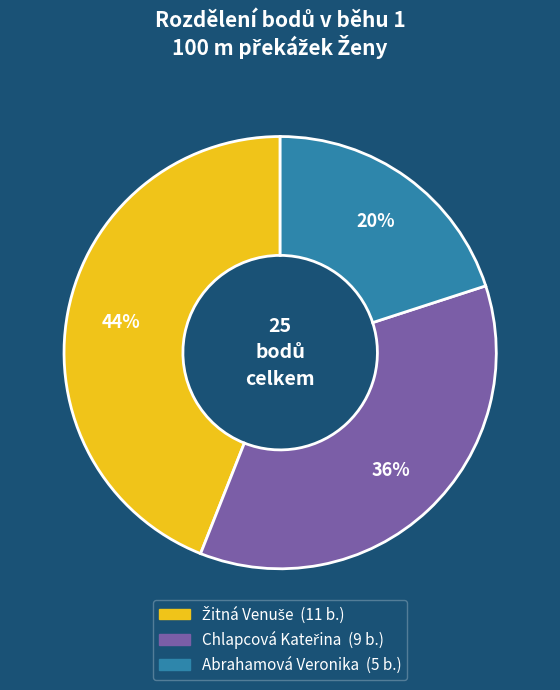

Does any single category account for the majority?

No